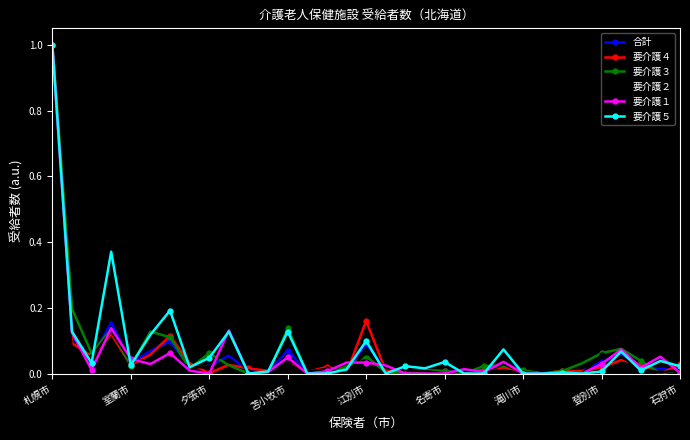

What is the sum of all 要介護１ values?

1.9